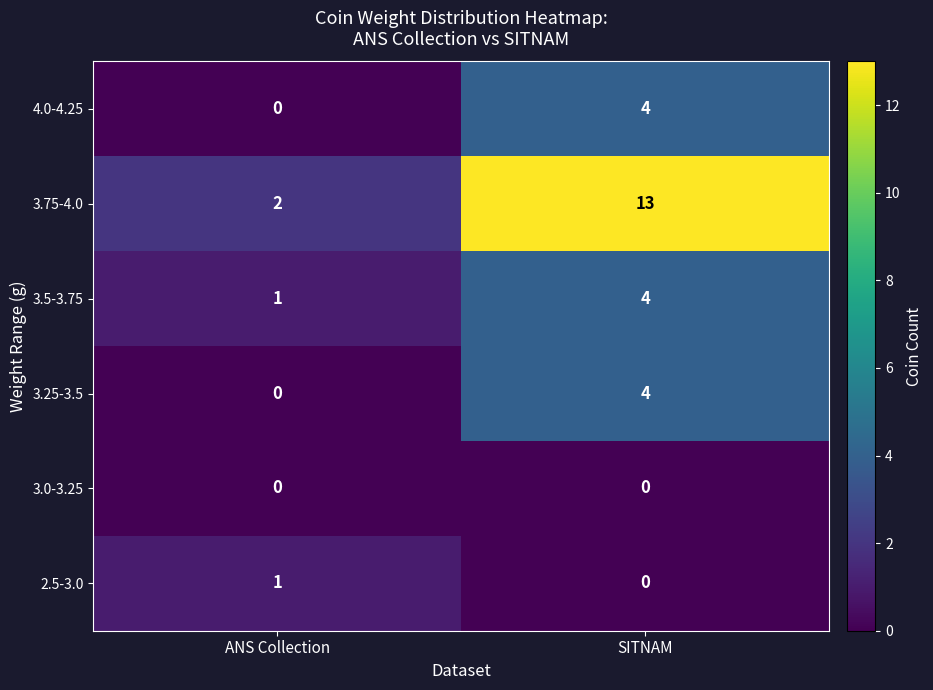

Which series has the largest range (max minus min)?

3.75-4.0